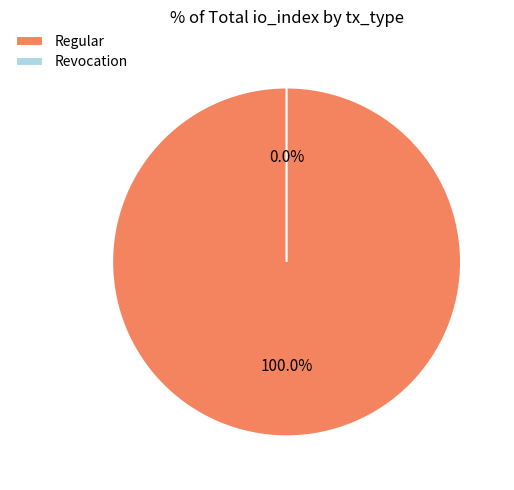

To the nearest percent, what is the difference between the Revocation and Regular slice percentages?

100%